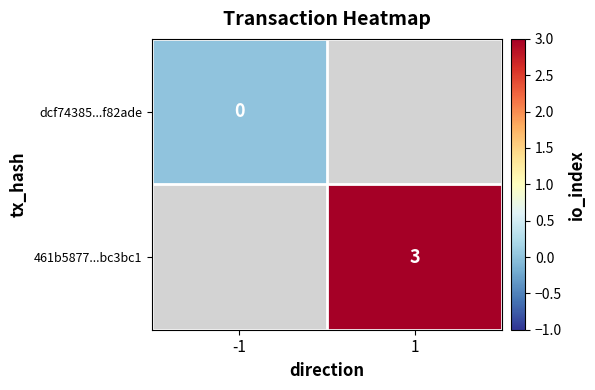

Is it true that 461b5877...bc3bc1 equals 3 at 1?

True